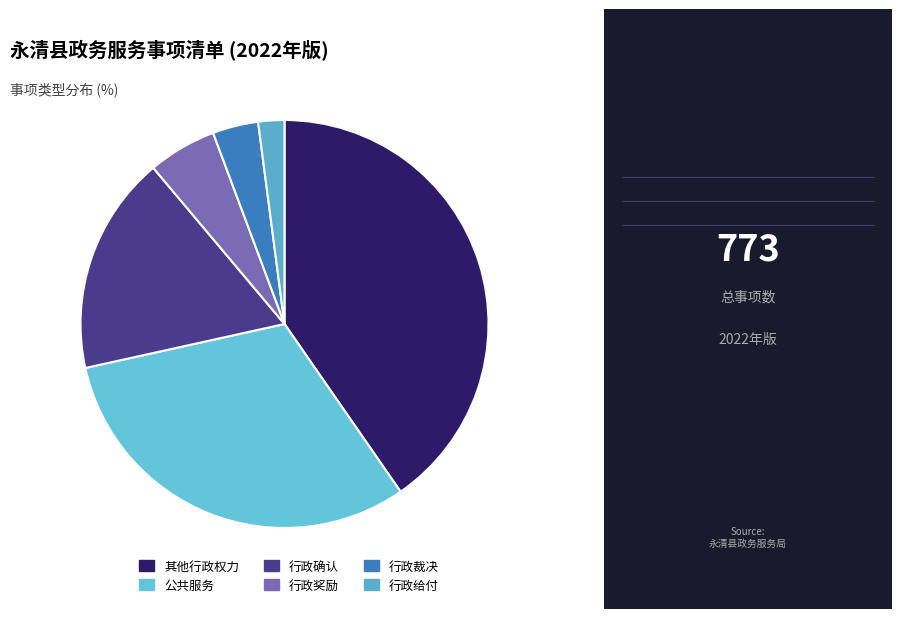

Is it true that 行政确认 is 4% of the pie?

False